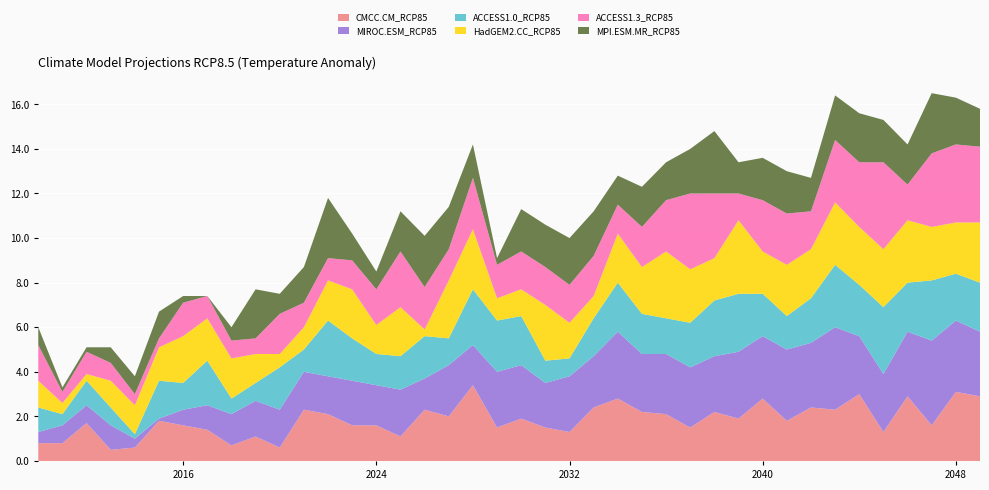

Reading left to right, list all the values displayed in this chart.

CMCC.CM_RCP85: 2010=0.8	2011=0.8	2012=1.7	2013=0.5	2014=0.6	2015=1.8	2016=1.6	2017=1.4	2018=0.7	2019=1.1	2020=0.6	2021=2.3	2022=2.1	2023=1.6	2024=1.6	2025=1.1	2026=2.3	2027=2.0	2028=3.4	2029=1.5	2030=1.9	2031=1.5	2032=1.3	2033=2.4	2034=2.8	2035=2.2	2036=2.1	2037=1.5	2038=2.2	2039=1.9	2040=2.8	2041=1.8	2042=2.4	2043=2.3	2044=3.0	2045=1.3	2046=2.9	2047=1.6	2048=3.1	2049=2.9
MIROC.ESM_RCP85: 2010=0.5	2011=0.8	2012=0.8	2013=1.1	2014=0.4	2015=0.1	2016=0.7	2017=1.1	2018=1.4	2019=1.6	2020=1.7	2021=1.7	2022=1.7	2023=2.0	2024=1.8	2025=2.1	2026=1.4	2027=2.3	2028=1.8	2029=2.5	2030=2.4	2031=2.0	2032=2.5	2033=2.3	2034=3.0	2035=2.6	2036=2.7	2037=2.7	2038=2.5	2039=3.0	2040=2.8	2041=3.2	2042=2.9	2043=3.7	2044=2.6	2045=2.6	2046=2.9	2047=3.8	2048=3.2	2049=2.9
ACCESS1.0_RCP85: 2010=1.1	2011=0.5	2012=1.1	2013=0.8	2014=0.2	2015=1.7	2016=1.2	2017=2.0	2018=0.7	2019=0.8	2020=1.9	2021=1.0	2022=2.5	2023=1.9	2024=1.4	2025=1.5	2026=1.9	2027=1.2	2028=2.5	2029=2.3	2030=2.2	2031=1.0	2032=0.8	2033=1.7	2034=2.2	2035=1.8	2036=1.6	2037=2.0	2038=2.5	2039=2.6	2040=1.9	2041=1.5	2042=2.0	2043=2.8	2044=2.3	2045=3.0	2046=2.2	2047=2.7	2048=2.1	2049=2.2
HadGEM2.CC_RCP85: 2010=1.2	2011=0.5	2012=0.3	2013=1.2	2014=1.3	2015=1.5	2016=2.1	2017=1.9	2018=1.8	2019=1.3	2020=0.6	2021=1.0	2022=1.8	2023=2.2	2024=1.3	2025=2.2	2026=0.3	2027=2.6	2028=2.7	2029=1.0	2030=1.2	2031=2.5	2032=1.6	2033=1.0	2034=2.2	2035=2.1	2036=3.0	2037=2.4	2038=1.9	2039=3.3	2040=1.9	2041=2.3	2042=2.2	2043=2.8	2044=2.6	2045=2.6	2046=2.8	2047=2.4	2048=2.3	2049=2.7
ACCESS1.3_RCP85: 2010=1.6	2011=0.5	2012=1.0	2013=0.8	2014=0.5	2015=0.4	2016=1.5	2017=1.0	2018=0.8	2019=0.7	2020=1.8	2021=1.1	2022=1.0	2023=1.3	2024=1.6	2025=2.5	2026=1.9	2027=1.4	2028=2.3	2029=1.5	2030=1.7	2031=1.7	2032=1.7	2033=1.8	2034=1.3	2035=1.8	2036=2.3	2037=3.4	2038=2.9	2039=1.2	2040=2.3	2041=2.3	2042=1.7	2043=2.8	2044=2.9	2045=3.9	2046=1.6	2047=3.3	2048=3.5	2049=3.4
MPI.ESM.MR_RCP85: 2010=0.8	2011=0.2	2012=0.2	2013=0.7	2014=0.8	2015=1.2	2016=0.3	2017=0.0	2018=0.6	2019=2.2	2020=0.9	2021=1.6	2022=2.7	2023=1.2	2024=0.8	2025=1.8	2026=2.3	2027=1.9	2028=1.5	2029=0.3	2030=1.9	2031=1.9	2032=2.1	2033=2.0	2034=1.3	2035=1.8	2036=1.7	2037=2.0	2038=2.8	2039=1.4	2040=1.9	2041=1.9	2042=1.5	2043=2.0	2044=2.2	2045=1.9	2046=1.8	2047=2.7	2048=2.1	2049=1.7